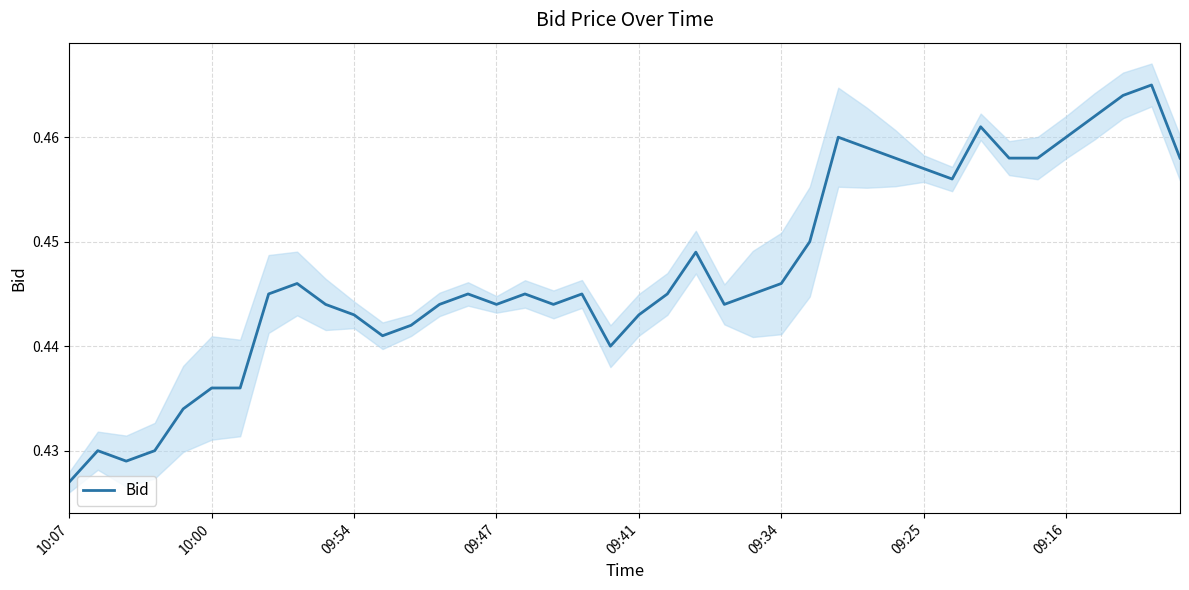

Where is Bid nearest to the value 0?

10:07